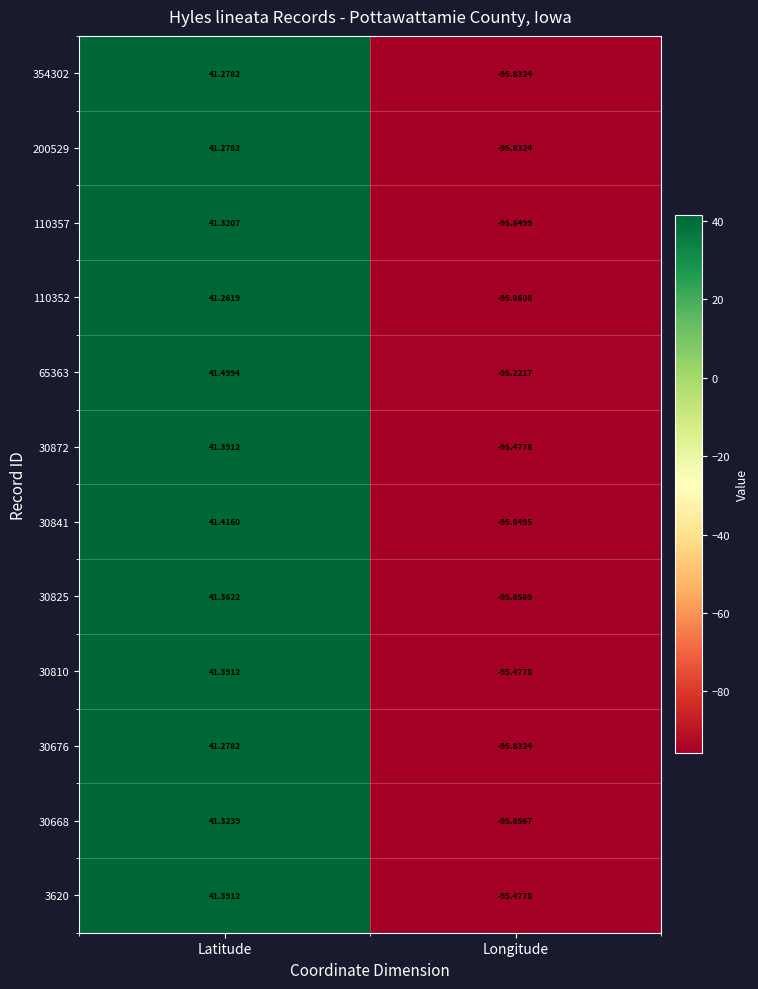

What is the difference between the highest and lowest values at Latitude?

0.2